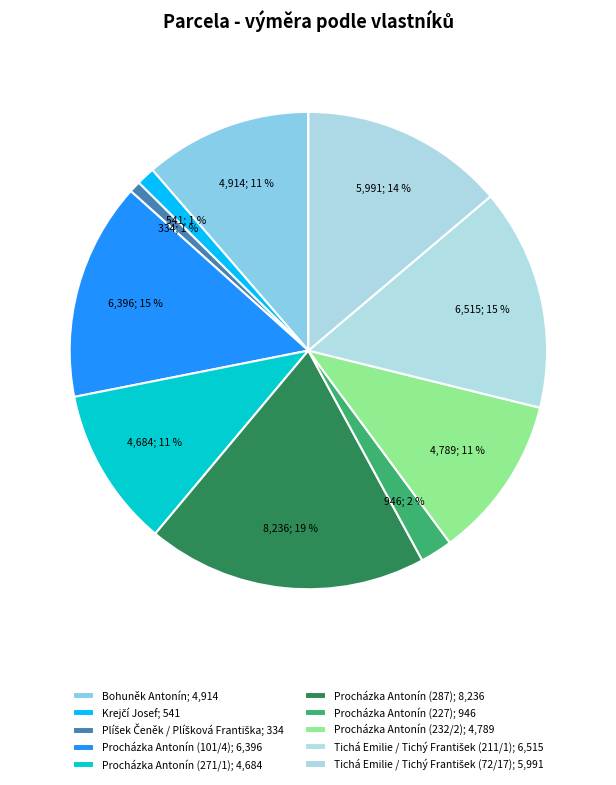

How many segments does this pie chart have?

10